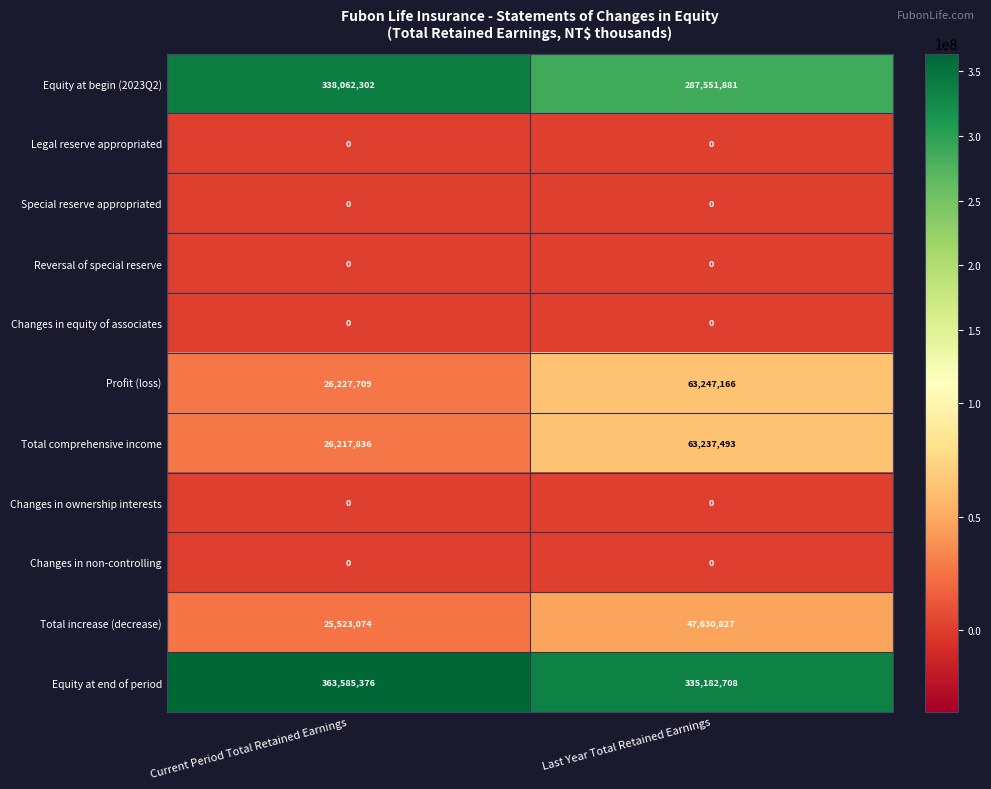

Which series has the widest spread of values?

Equity at begin (2023Q2)